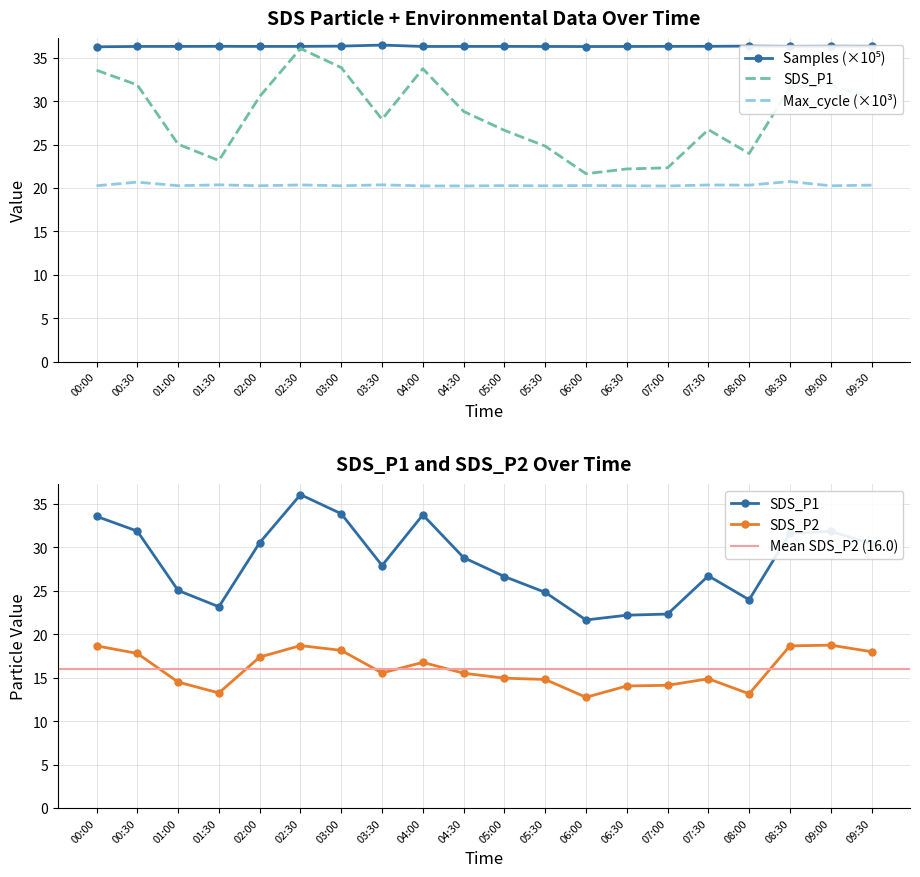

In Max_cycle_scaled, how many points are higher than both neighbors (excluding endpoints)?

8